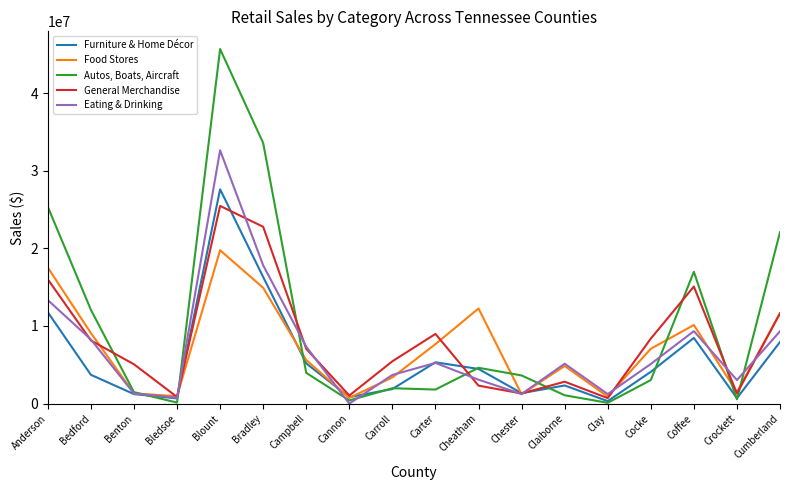

Which series ends up on top after the final intersection of Autos, Boats, Aircraft and General Merchandise?

Autos, Boats, Aircraft